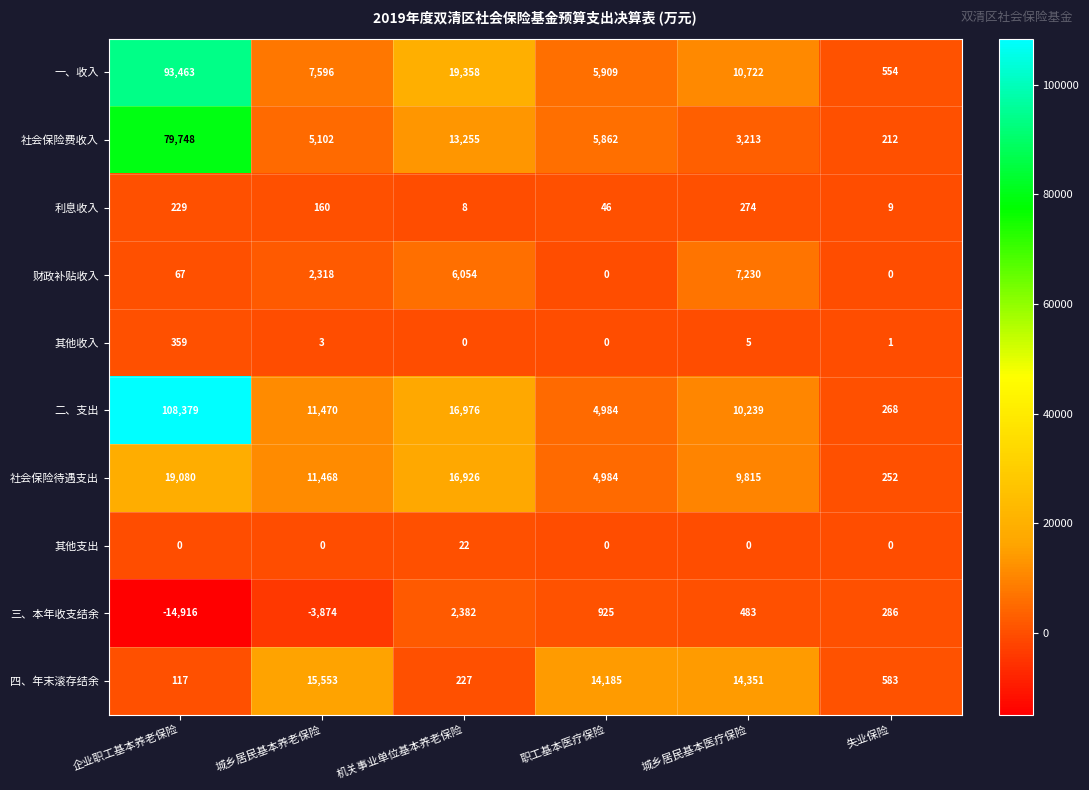

Rank the series by their maximum value, from lowest to highest.

其他支出, 利息收入, 其他收入, 三、本年收支结余, 财政补贴收入, 四、年末滚存结余, 社会保险待遇支出, 社会保险费收入, 一、收入, 二、支出